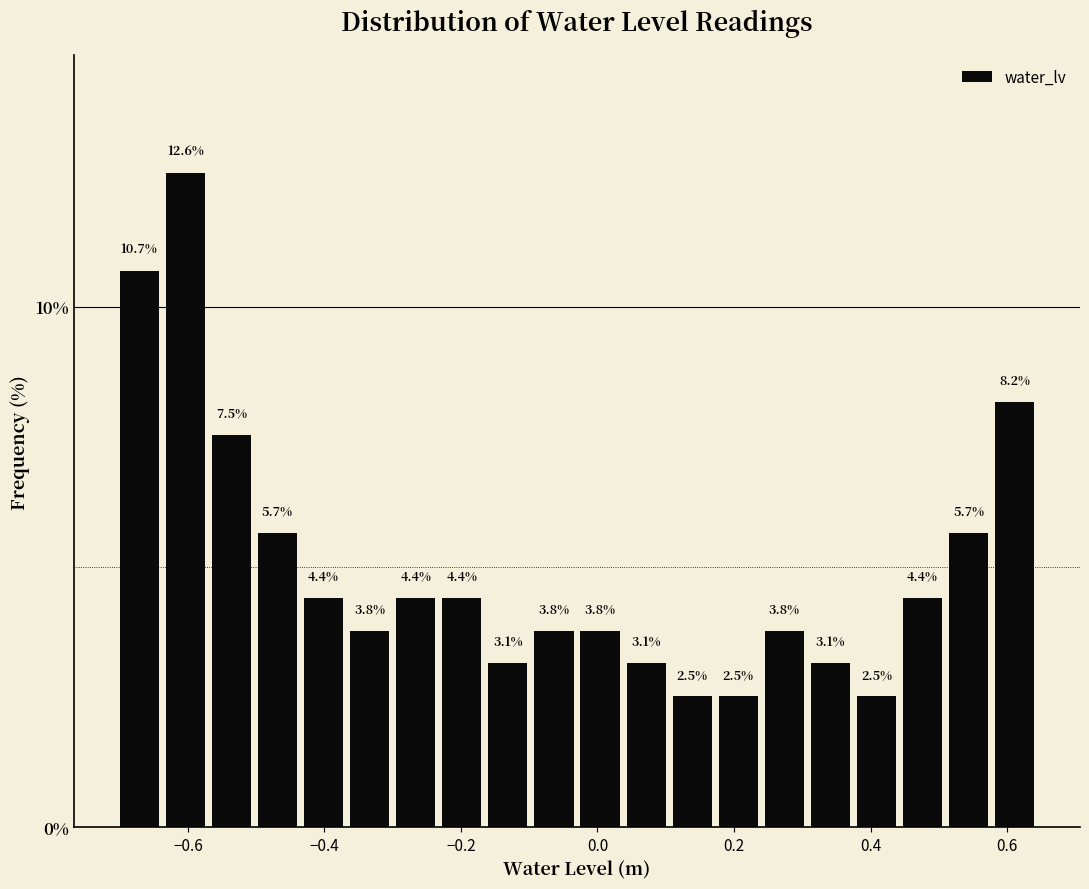

Around what value on the x-axis is the tallest bar? Give the approximate position of its centre, as read against the axis.

-0.60